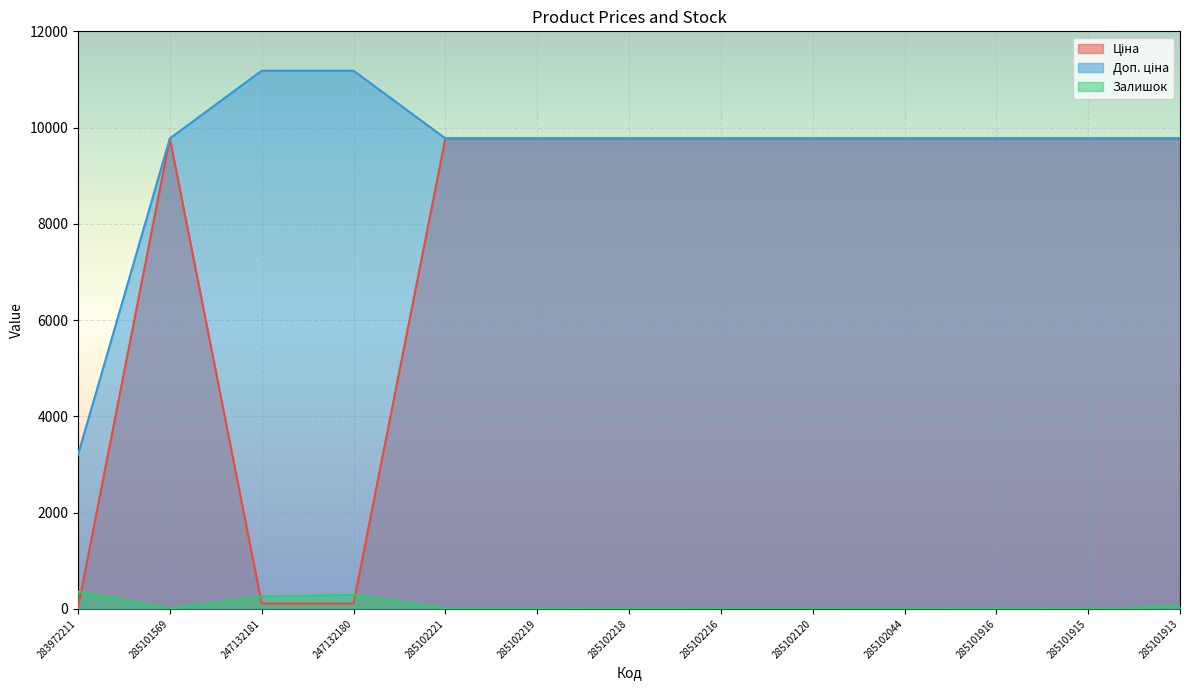

What is the difference between the maximum and second lowest values in the Ціна series?

9663.7